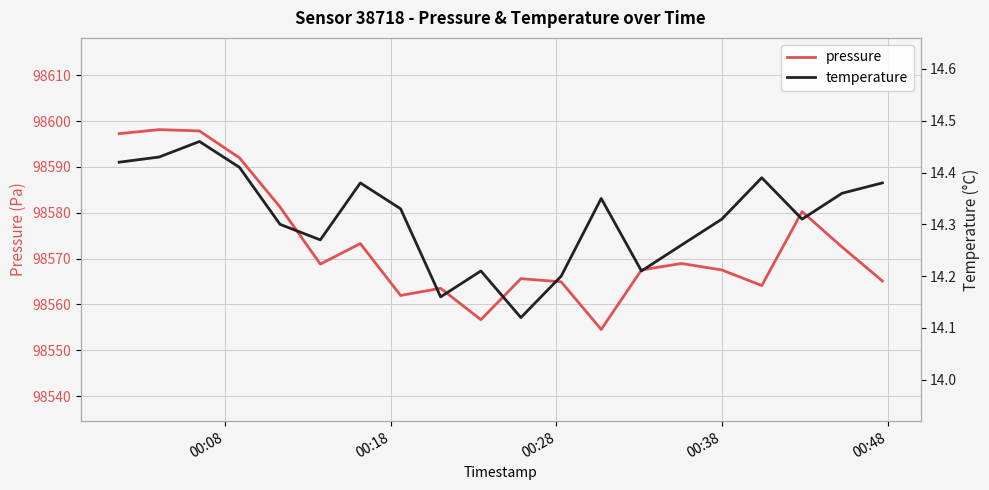

Which series has the widest spread of values?

pressure